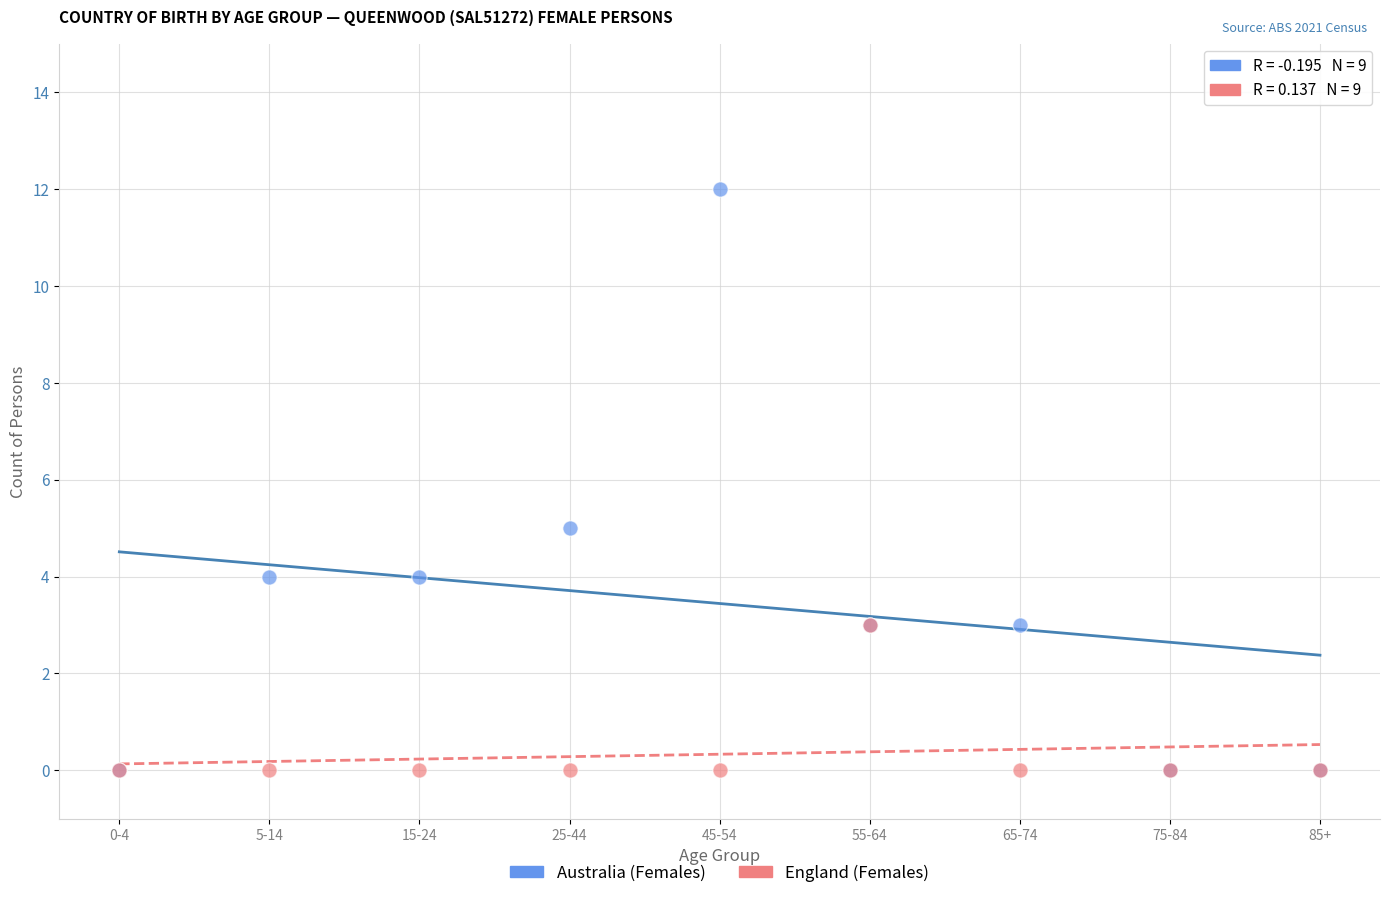

What are all the series names shown in the legend?

Australia (Females), England (Females)